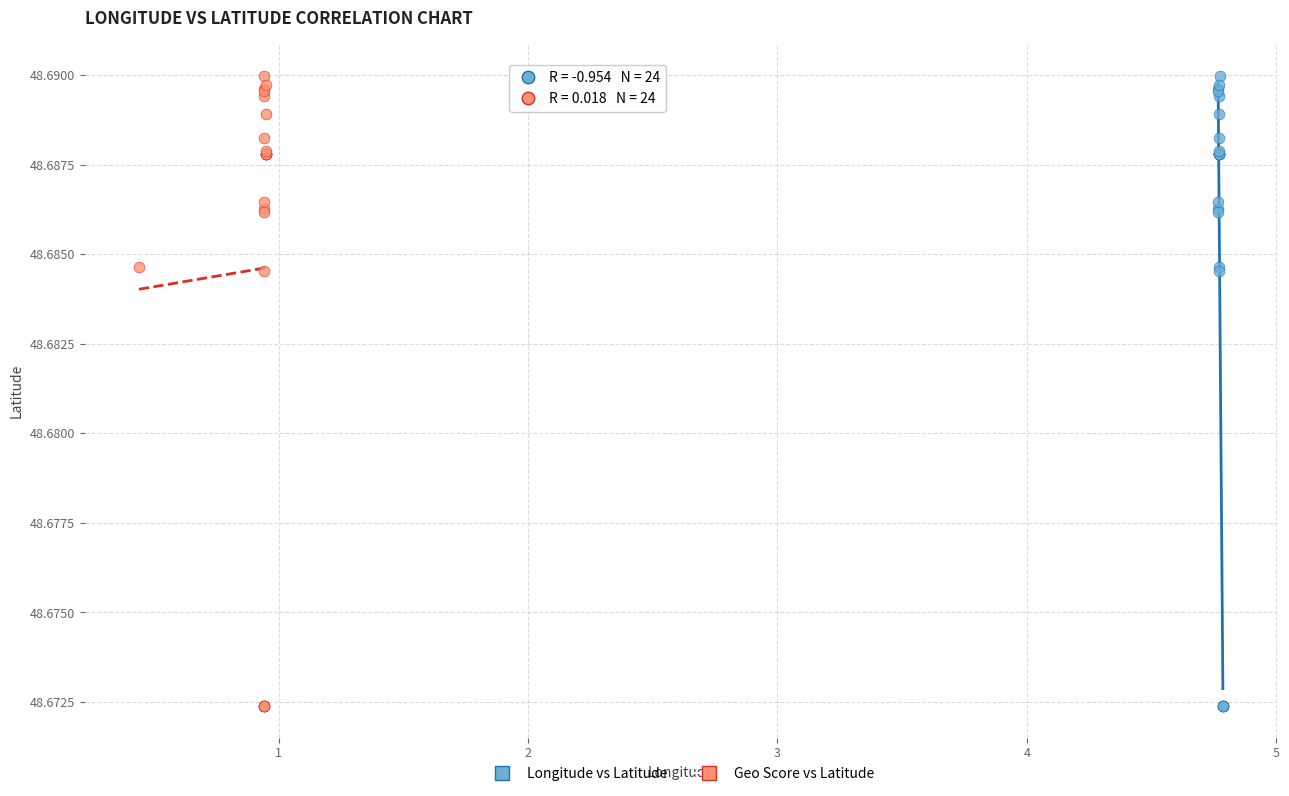

What are all the series names shown in the legend?

Longitude vs Latitude, Geo Score vs Latitude